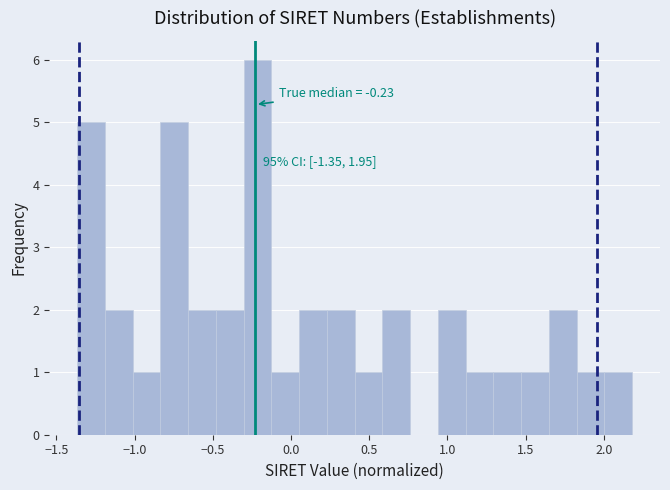

Read against the x-axis, roughly where is the centre of the tallest bar?

-0.20